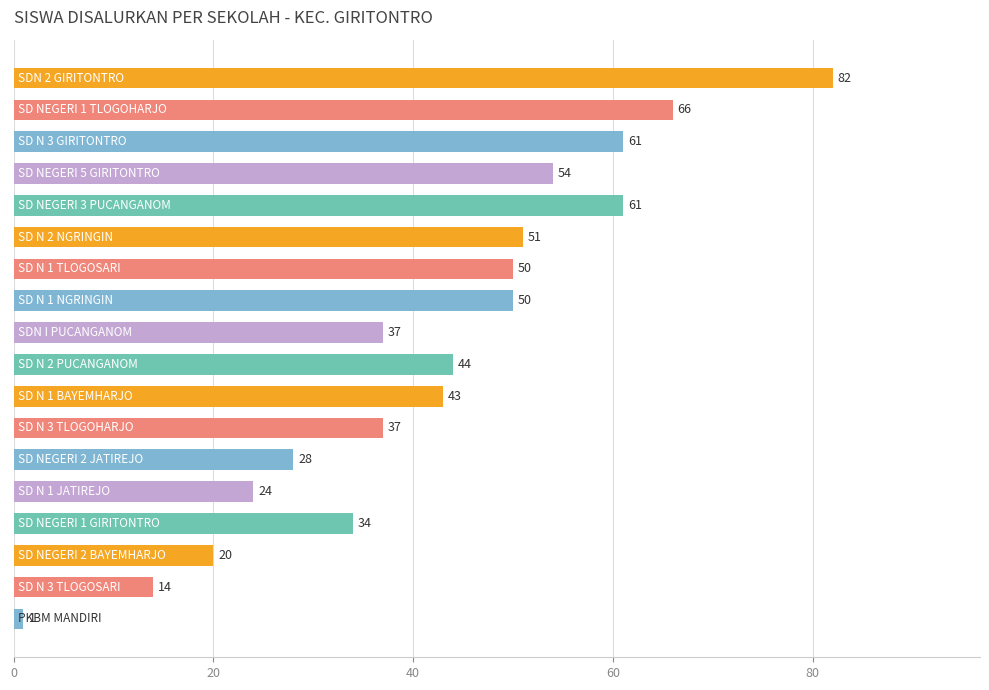

Are the bars horizontal?

Yes